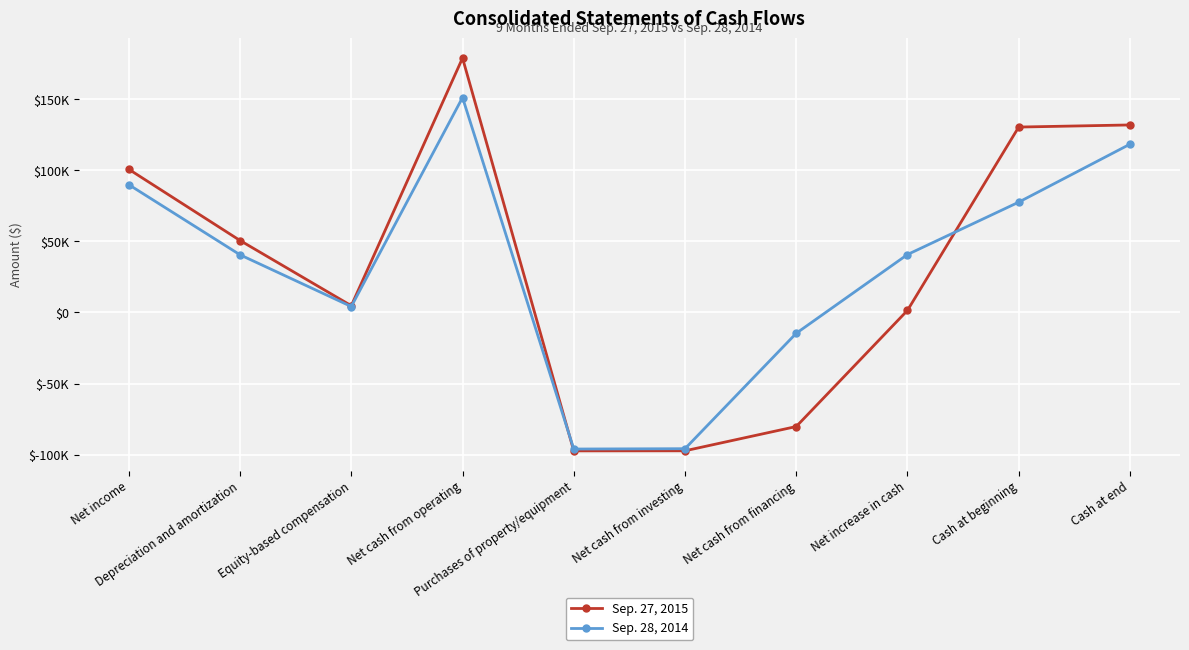

Reading left to right, transcribe all the data shown in this chart.

Sep. 27, 2015: Net income=100775	Depreciation and amortization=50665	Equity-based compensation=4776	Net cash from operating=179091	Purchases of property/equipment=-97390	Net cash from investing=-97341	Net cash from financing=-80263	Net increase in cash=1487	Cash at beginning=130513	Cash at end=132000
Sep. 28, 2014: Net income=89949	Depreciation and amortization=40586	Equity-based compensation=4194	Net cash from operating=151301	Purchases of property/equipment=-96099	Net cash from investing=-95867	Net cash from financing=-14639	Net increase in cash=40795	Cash at beginning=77652	Cash at end=118447